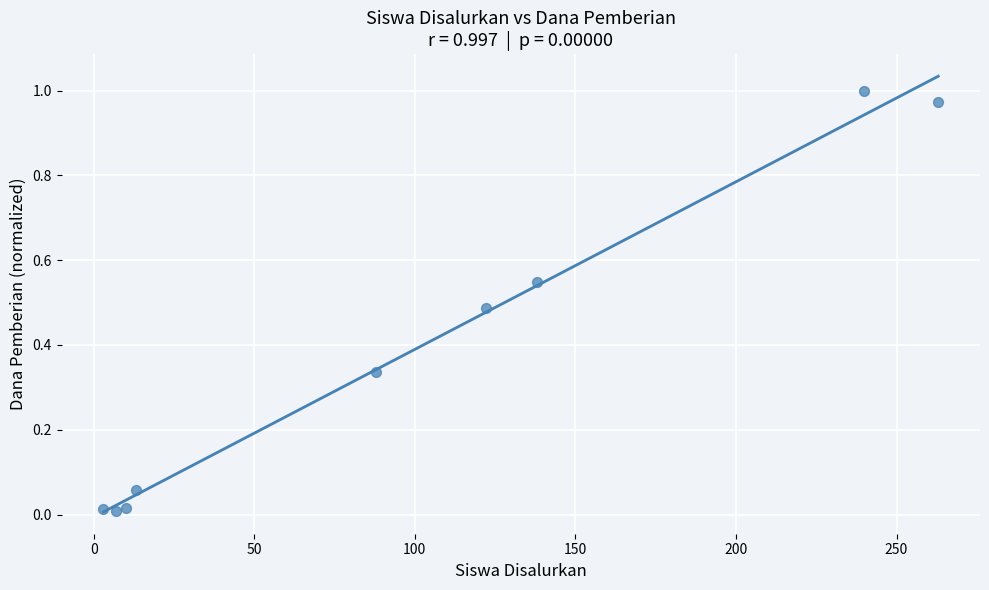

What is the range of X values (max minus min)?

260.0